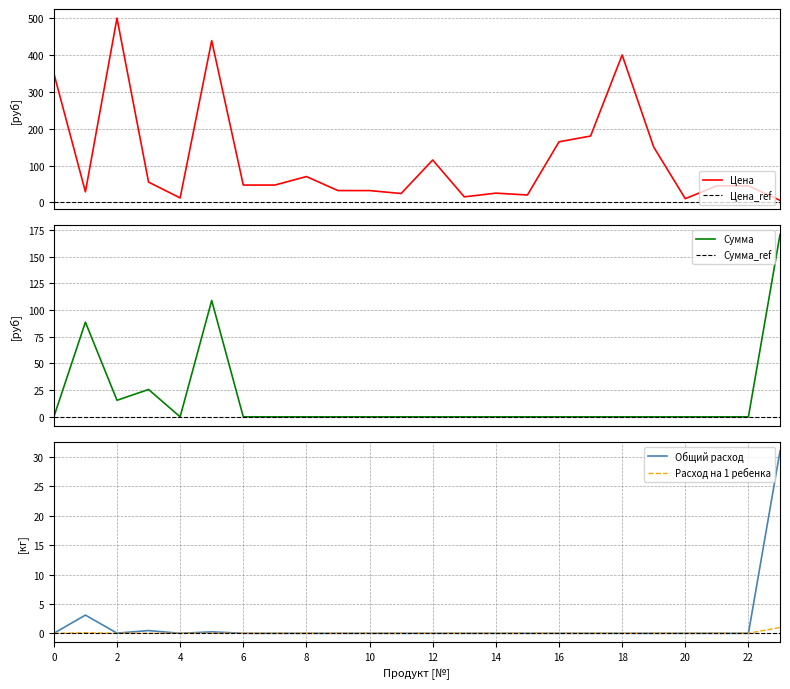

What is the value of the Цена point at the 24th from the left?

5.5